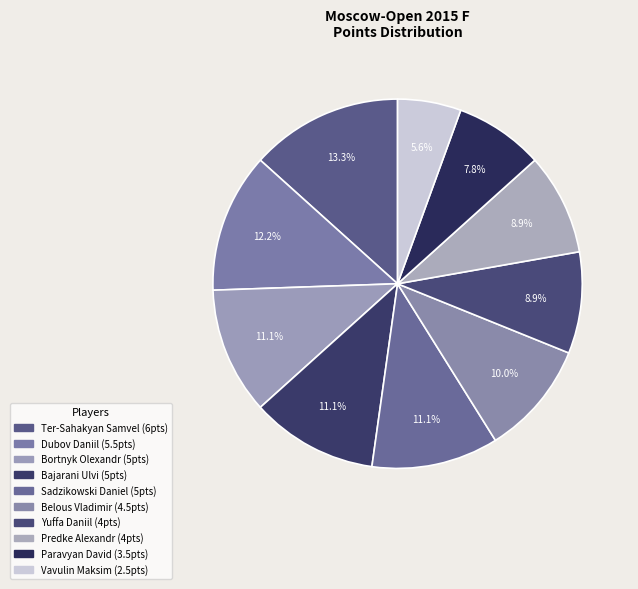

Is it true that Bortnyk Olexandr is 1% of the pie?

False